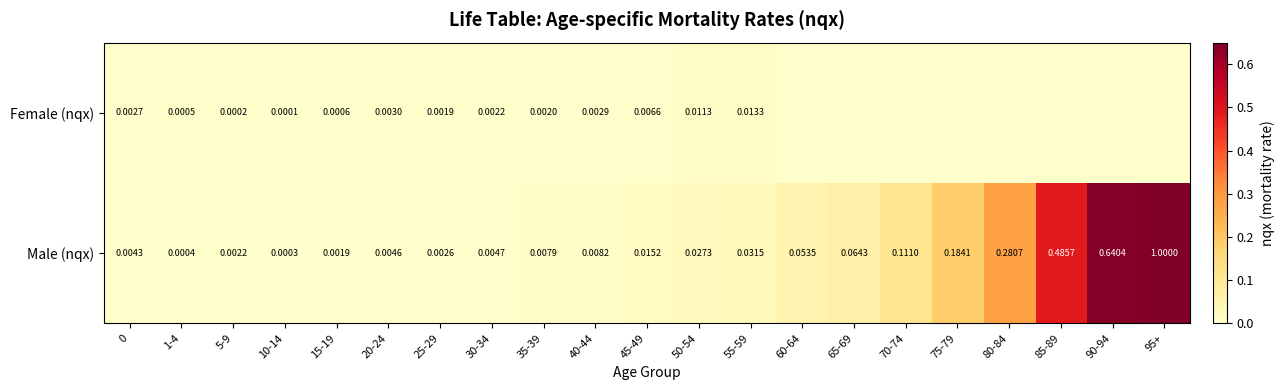

At 45-49, list the series in order from largest to smallest.

Male (nqx), Female (nqx)